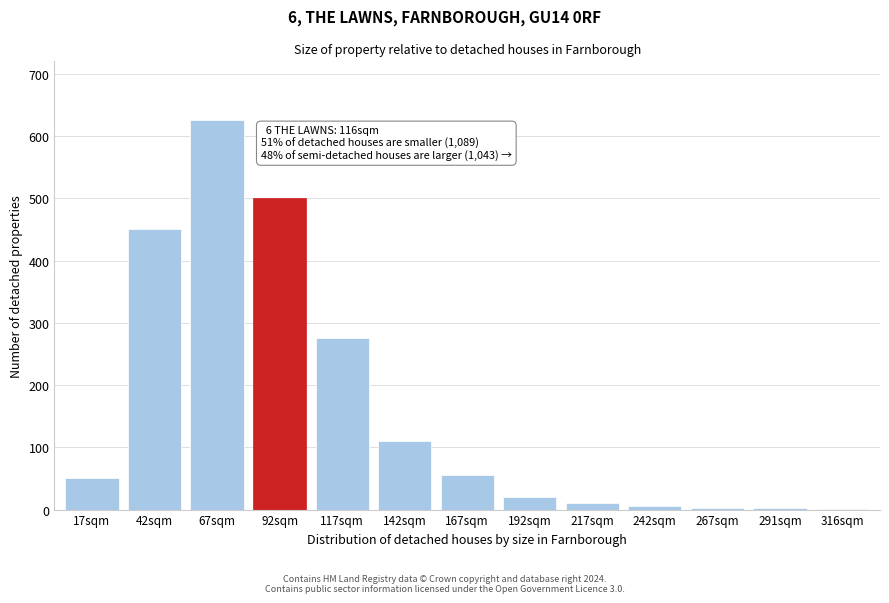

The value at 67sqm is 625. True or false?

True